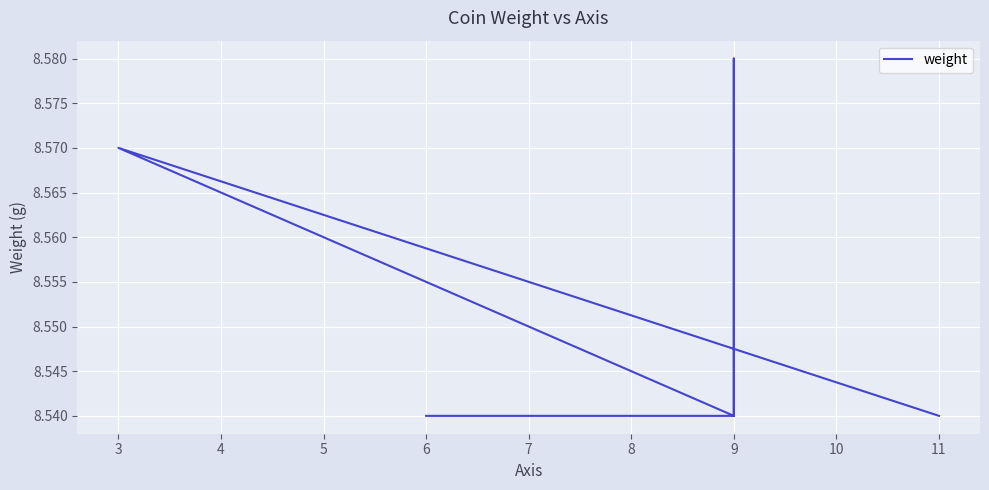

Count the number of data series in this chart.

1